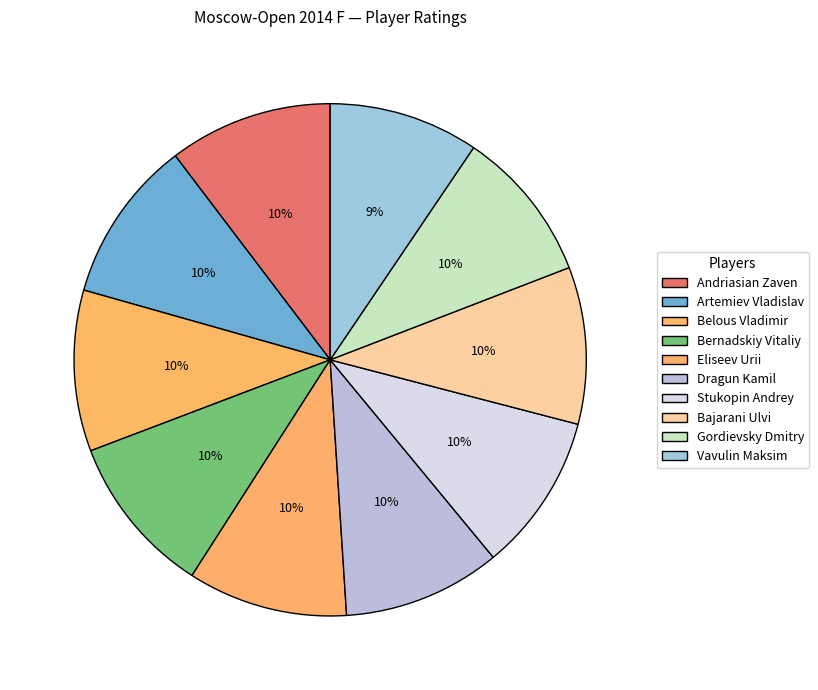

What portion of the pie excludes Belous Vladimir?

89.8%